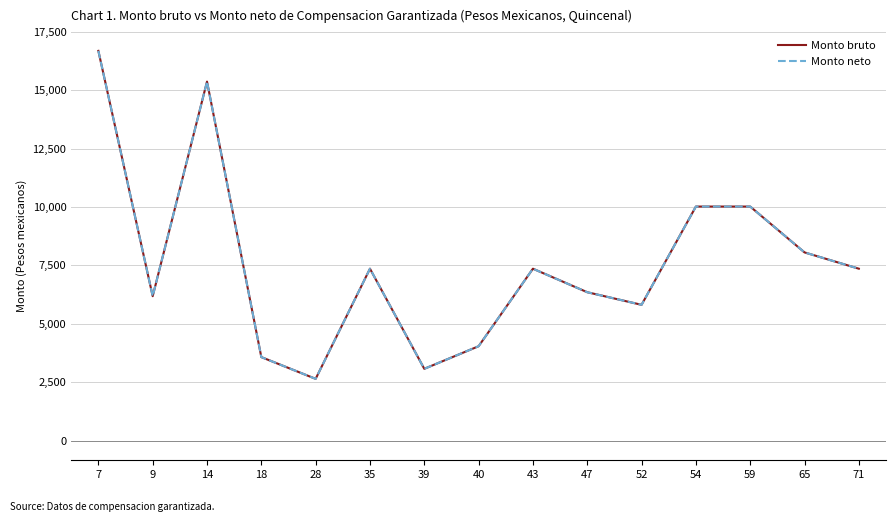

Is this an area chart (filled region under the line)?

No